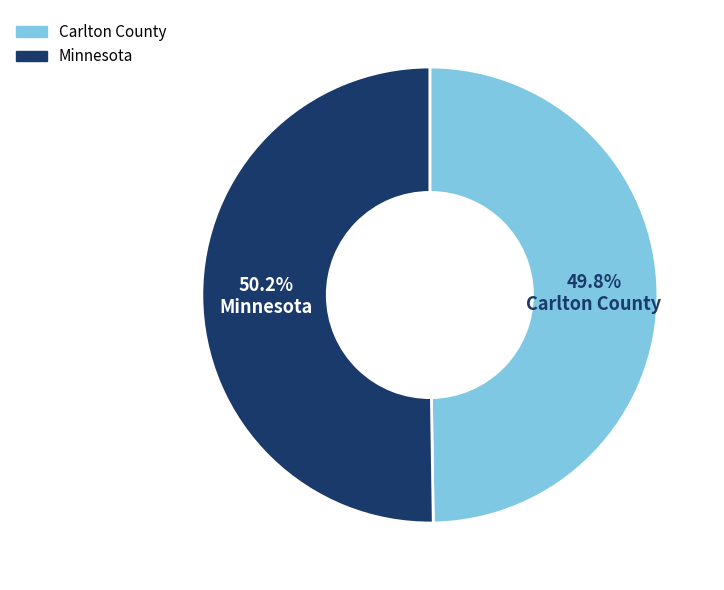

What portion of the pie excludes Minnesota?

49.8%